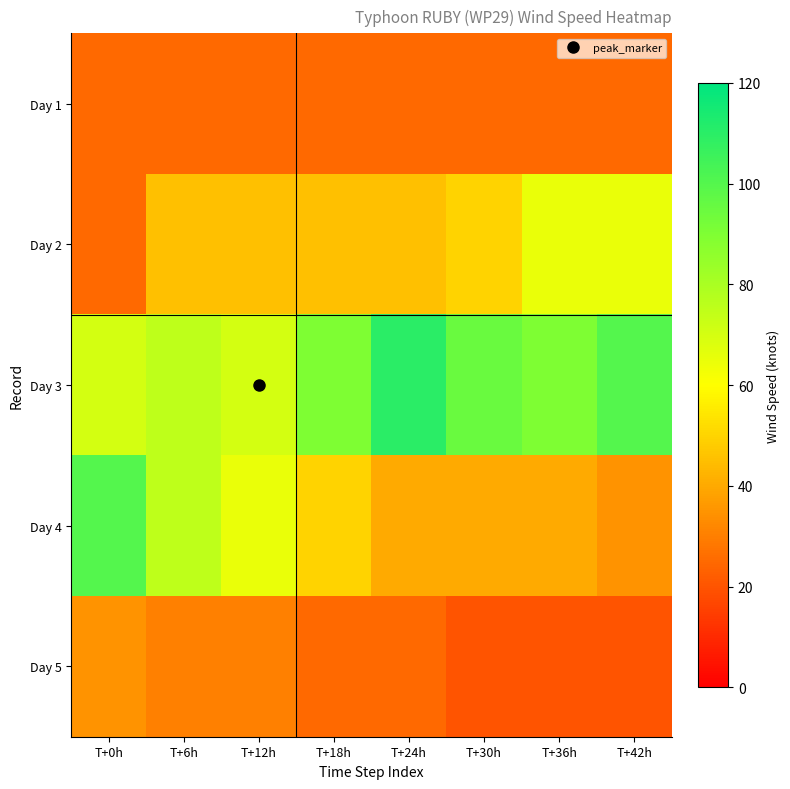

Which series changed the most between T+0h and T+12h?

Day 4